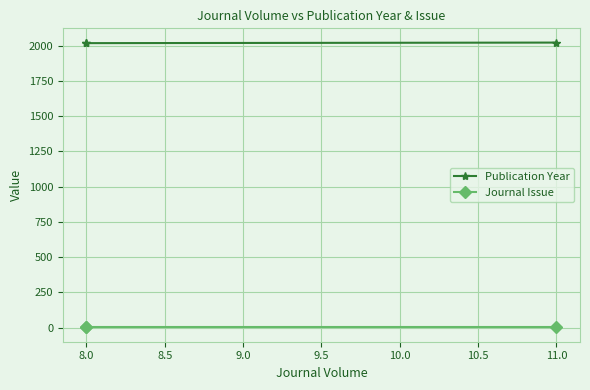

Is it true that Journal Issue equals 0 at 8.0?

False